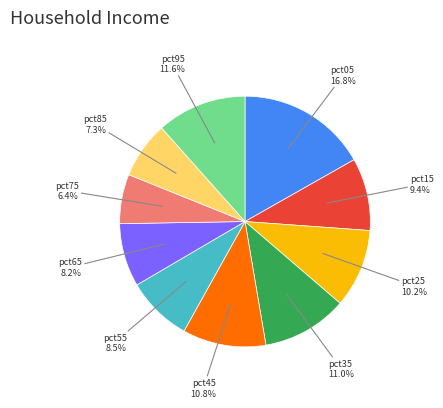

Combined, what portion of the pie is pct35 and pct25?

21.2%